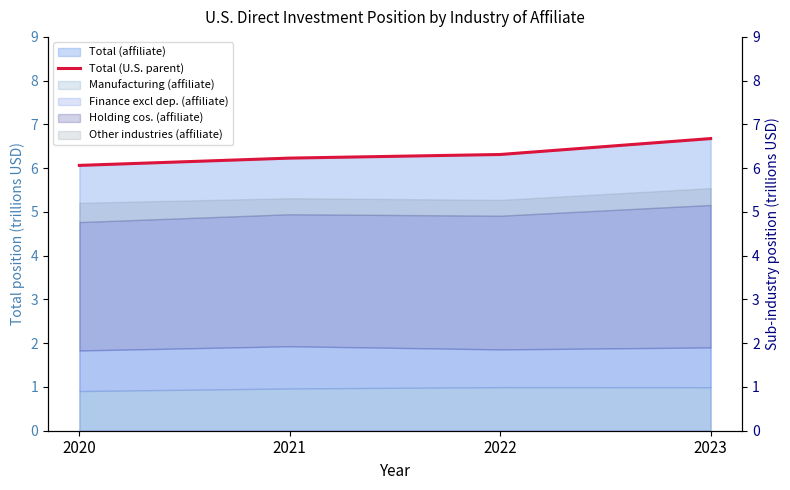

Reading left to right, transcribe all the data shown in this chart.

2020=6.1	2021=6.2	2022=6.3	2023=6.7